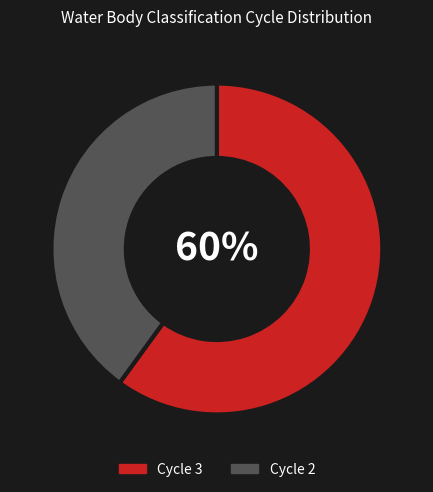

Count the number of slices in the pie.

2